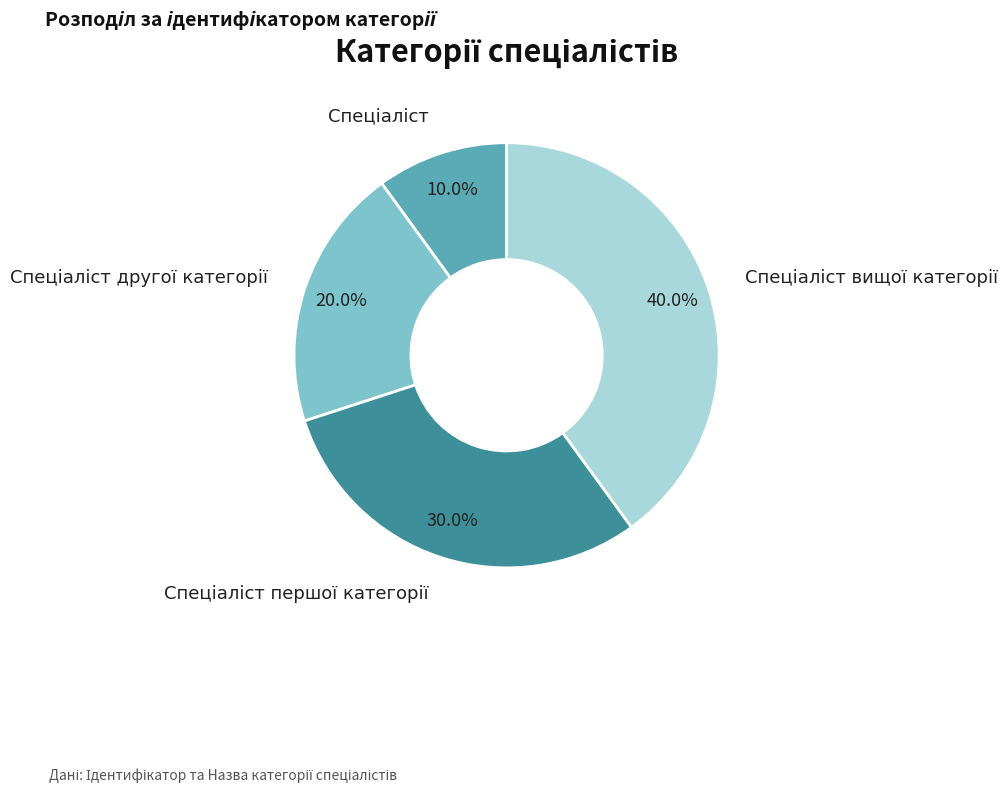

Does any single category account for the majority?

No